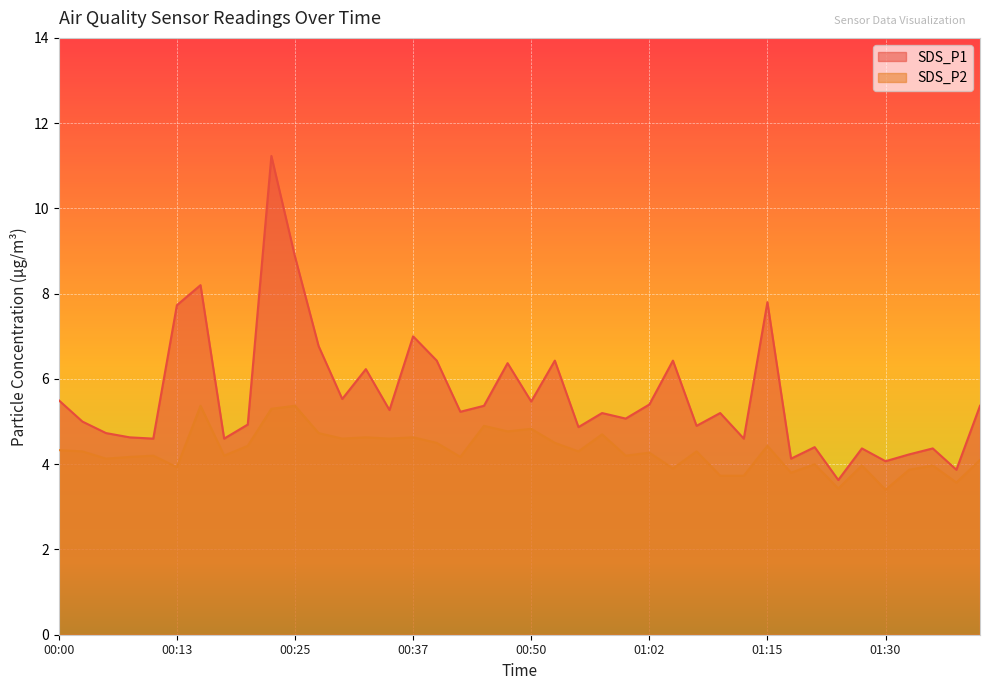

What is the spread (max minus min) of values at 01:20?

0.3